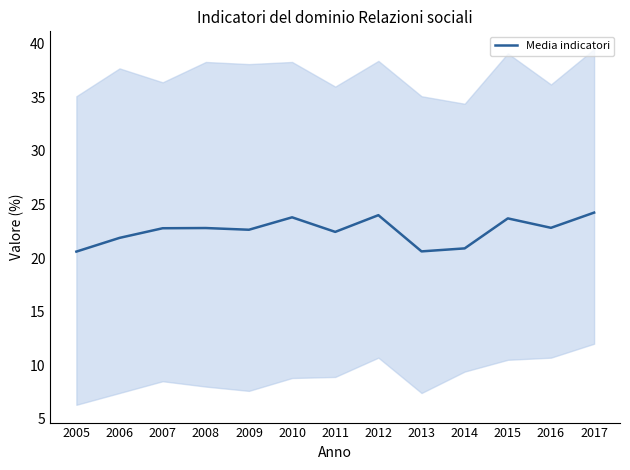

Which category has the lowest value across all series?

2005